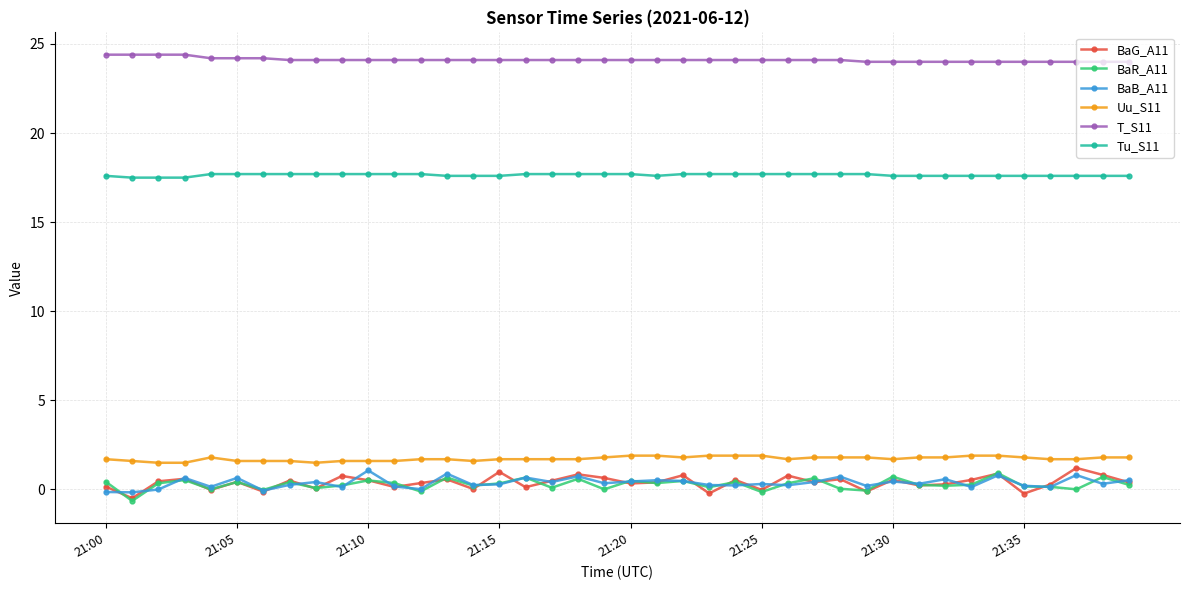

True or false: T_S11 and BaR_A11 cross at least once.

False